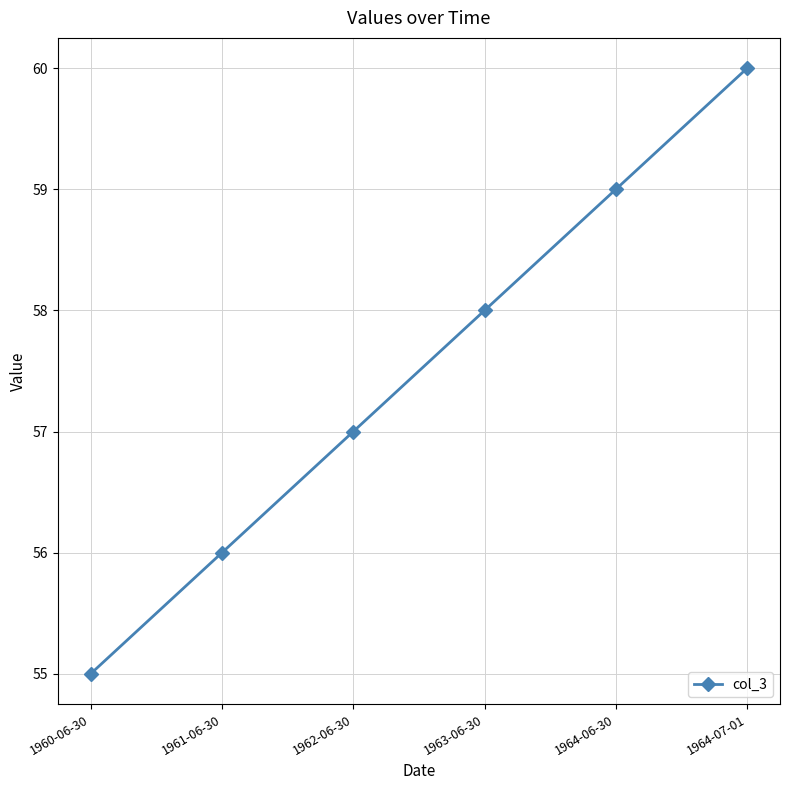

True or false: the data shows 60 at 1964-07-01.

True